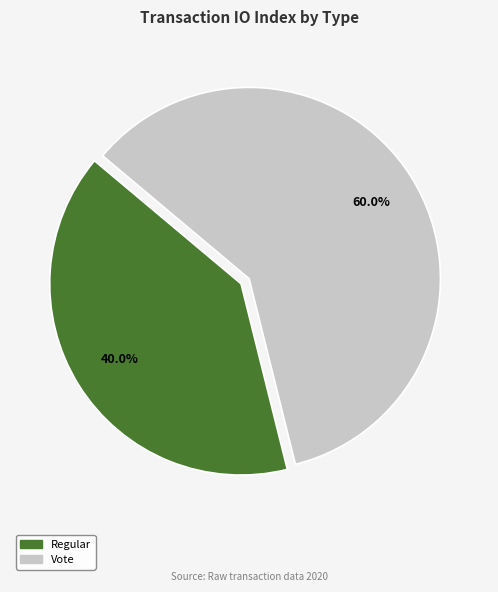

Which slice is the largest?

Vote